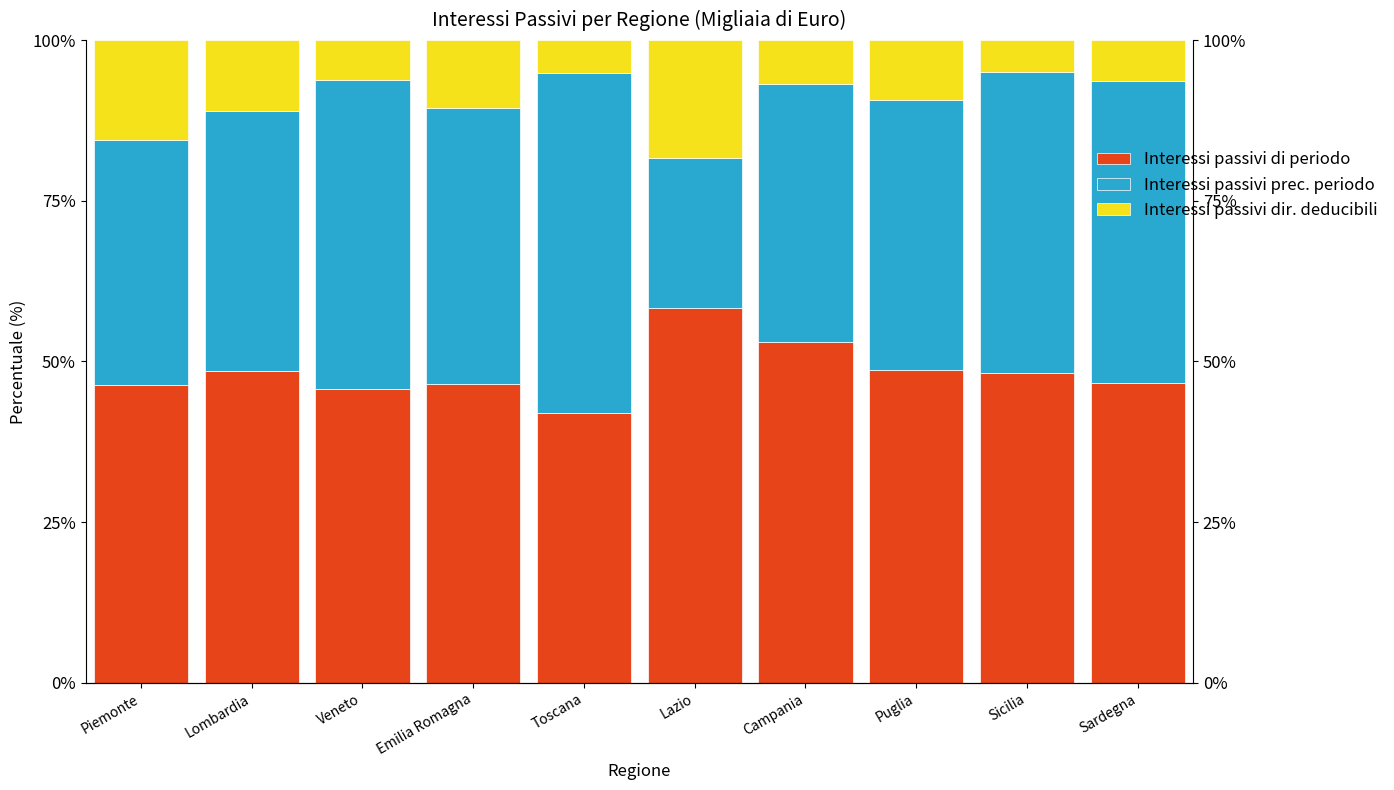

Rank the series at Campania from highest to lowest value.

Interessi passivi di periodo, Interessi passivi prec. periodo, Interessi passivi dir. deducibili